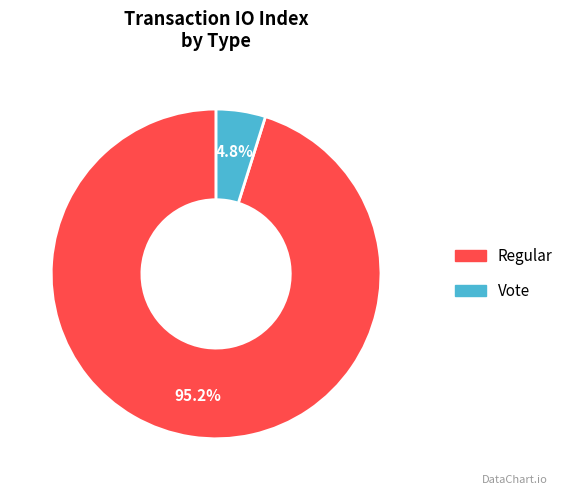

Between Regular and Vote, which is larger?

Regular